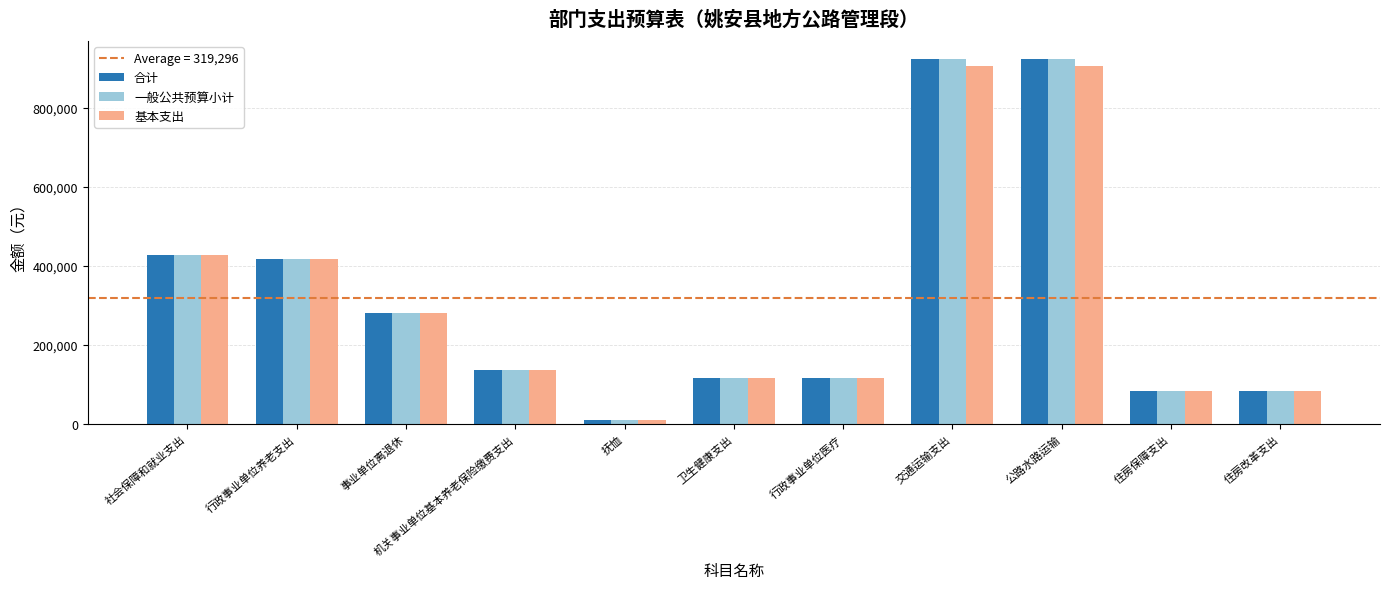

Read the 合计 value at 社会保障和就业支出.

428727.5